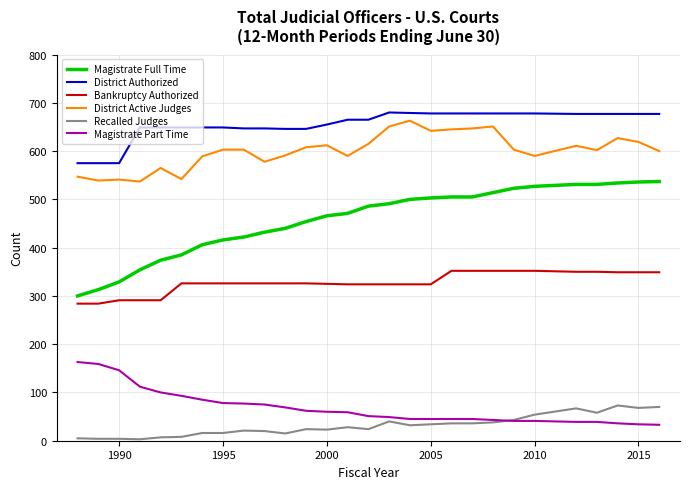

True or false: Bankruptcy Authorized and Magistrate Full Time cross at least once.

False